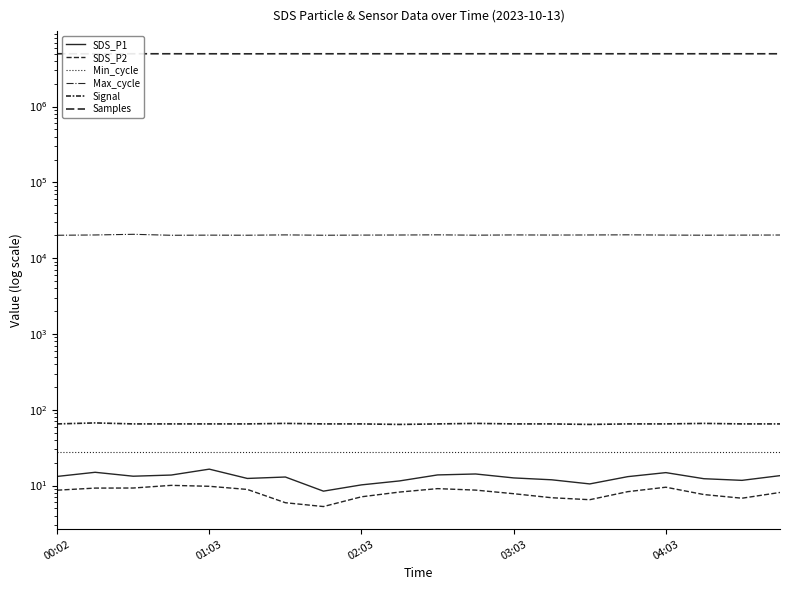

What are all the series names shown in the legend?

SDS_P1, SDS_P2, Min_cycle, Max_cycle, Signal, Samples